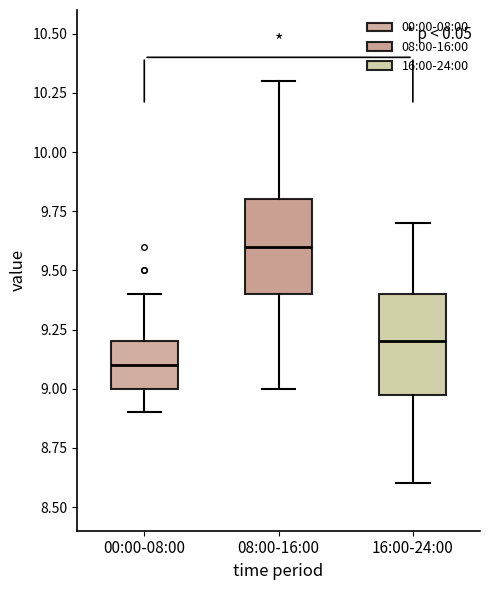

Reading left to right, read every box against the y-axis: the position of its median line, the range the box covers, and the ends of its whiskers. The values are not printed on the chart, so give them approximately, as read against the axis.

00:00-08:00: median 9.1, box 9.0 to 9.2, whiskers 8.9 to 9.4
08:00-16:00: median 9.6, box 9.4 to 9.8, whiskers 9.0 to 10.3
16:00-24:00: median 9.2, box 9.0 to 9.4, whiskers 8.6 to 9.7